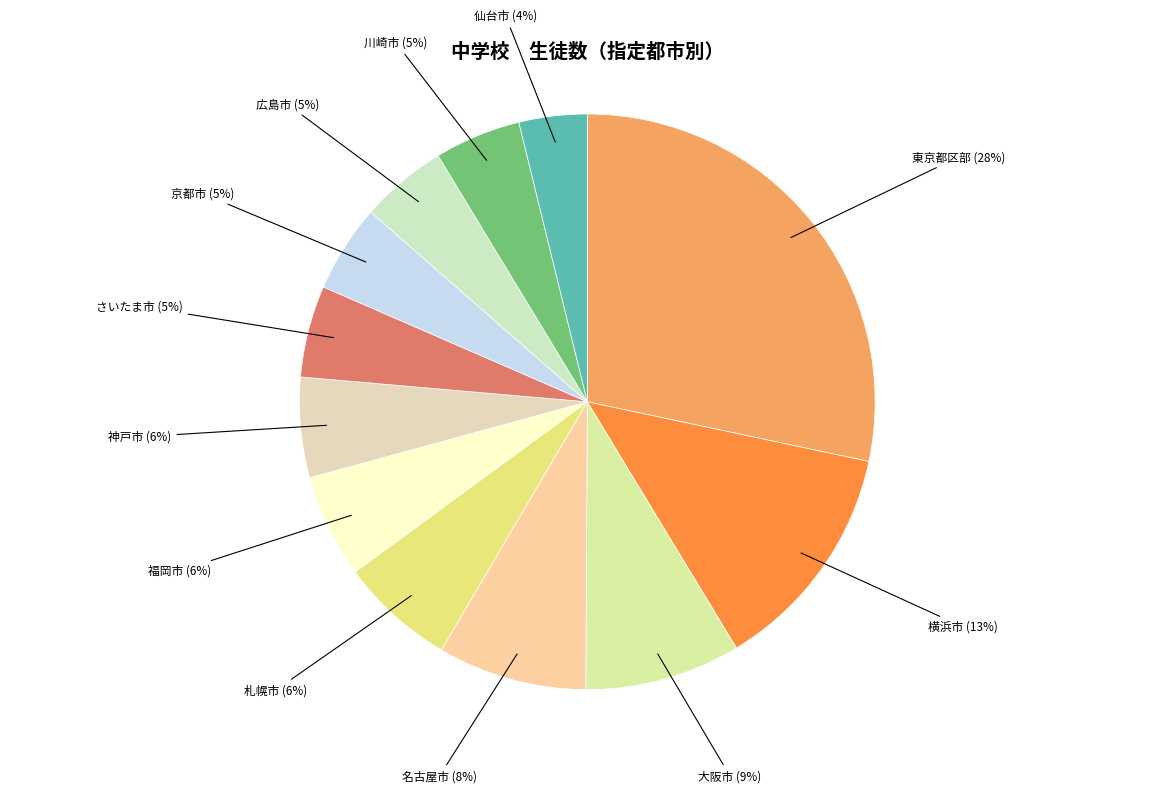

Combined, do 川崎市 and さいたま市 account for over 50%?

No